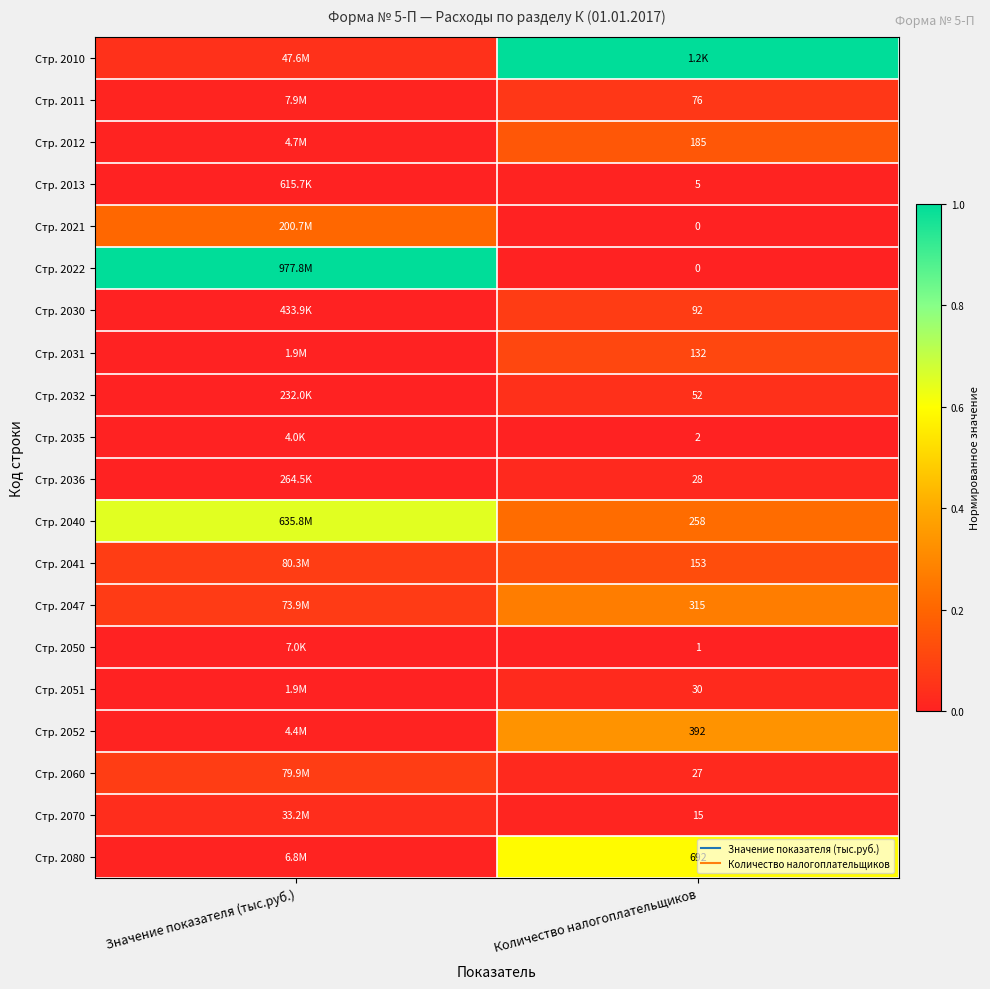

Is it true that Стр. 2030 equals 0.1 at Количество налогоплательщиков?

True